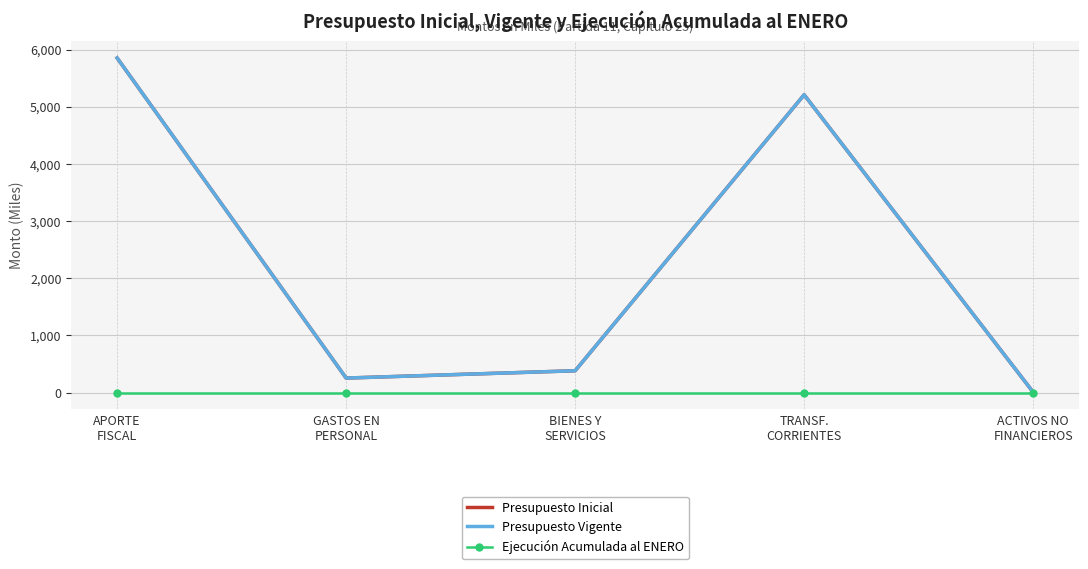

What is the label of the 1st point from the right?

ACTIVOS NO
FINANCIEROS